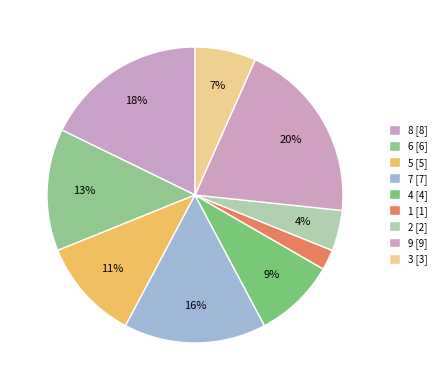

Count the number of slices in the pie.

9